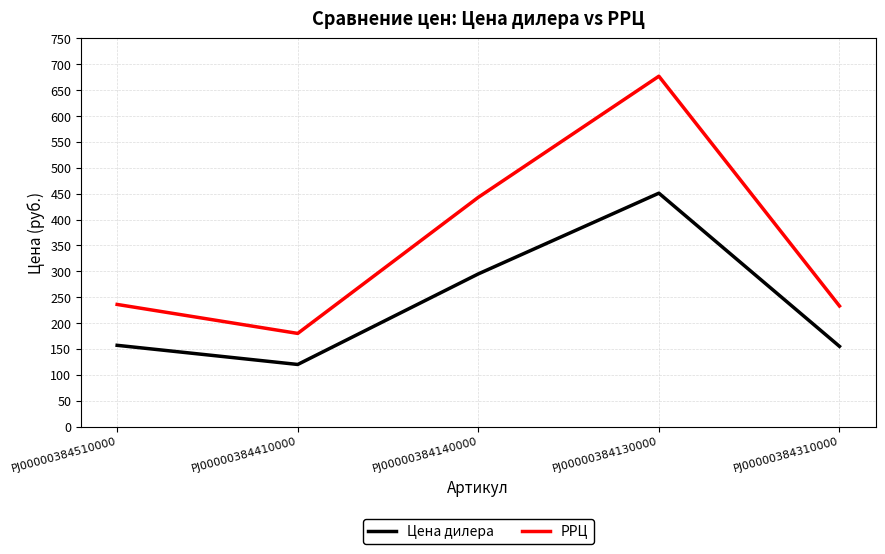

Which series has the largest total across all categories?

РРЦ